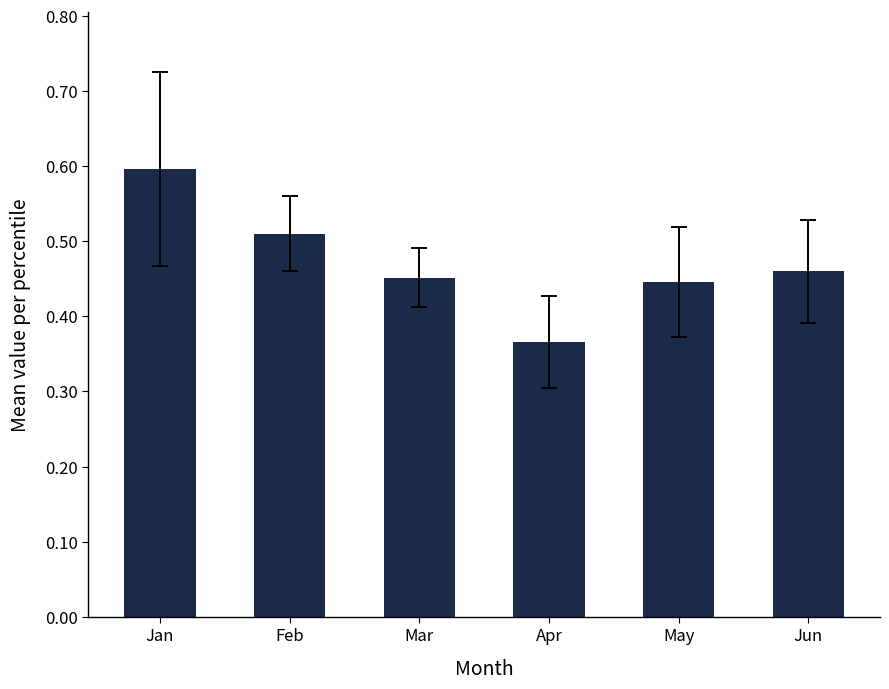

What is the maximum value shown in the chart?

0.6